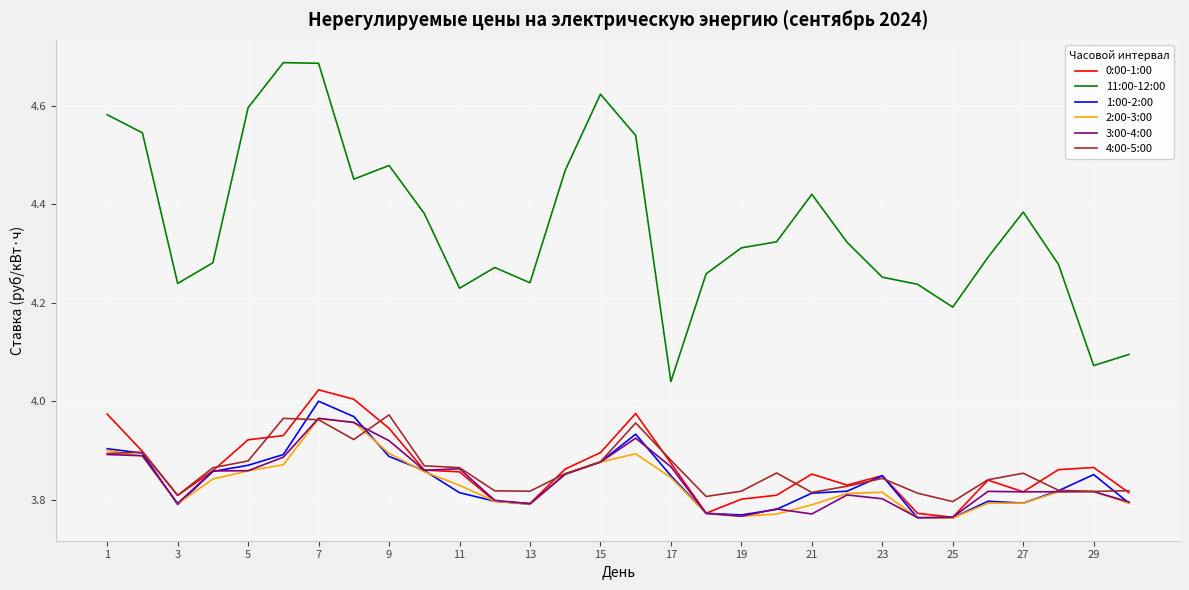

Which series has the largest total across all categories?

11:00-12:00